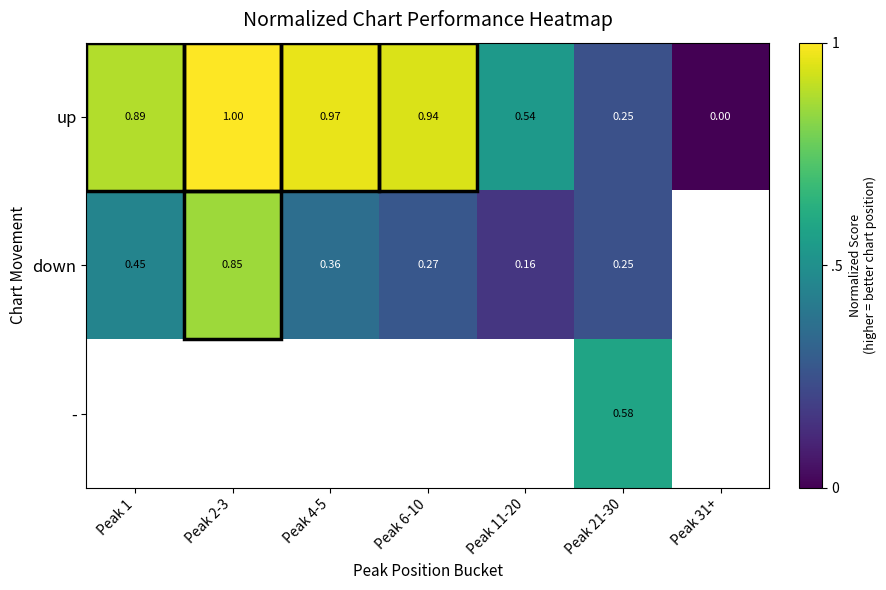

What is the approximate value of up at Peak 6-10?

0.9